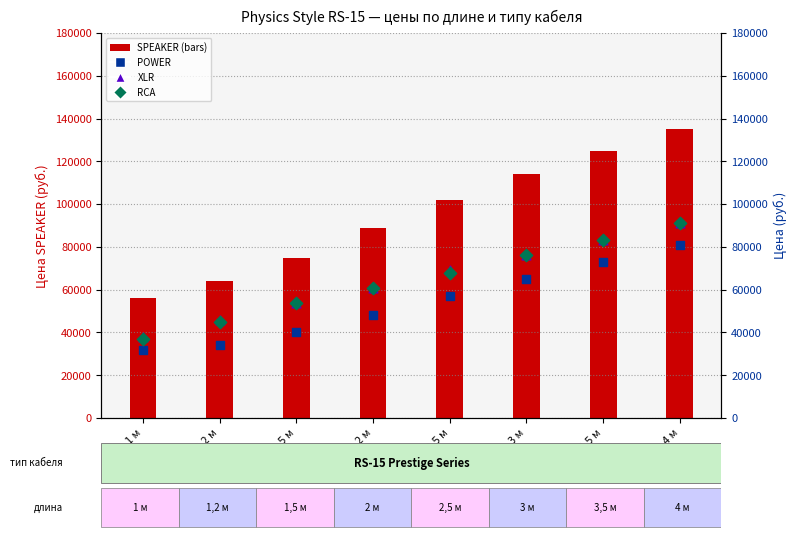

Which series contains the highest Y value?

SPEAKER